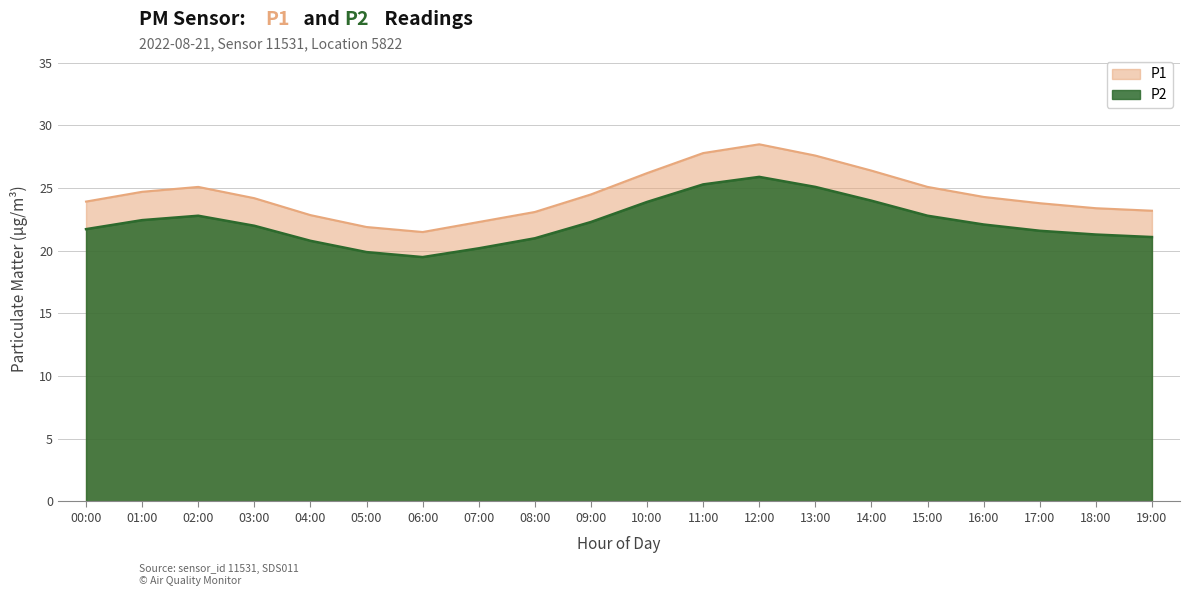

Is it true that P2 equals 31.5 at 00:00?

False